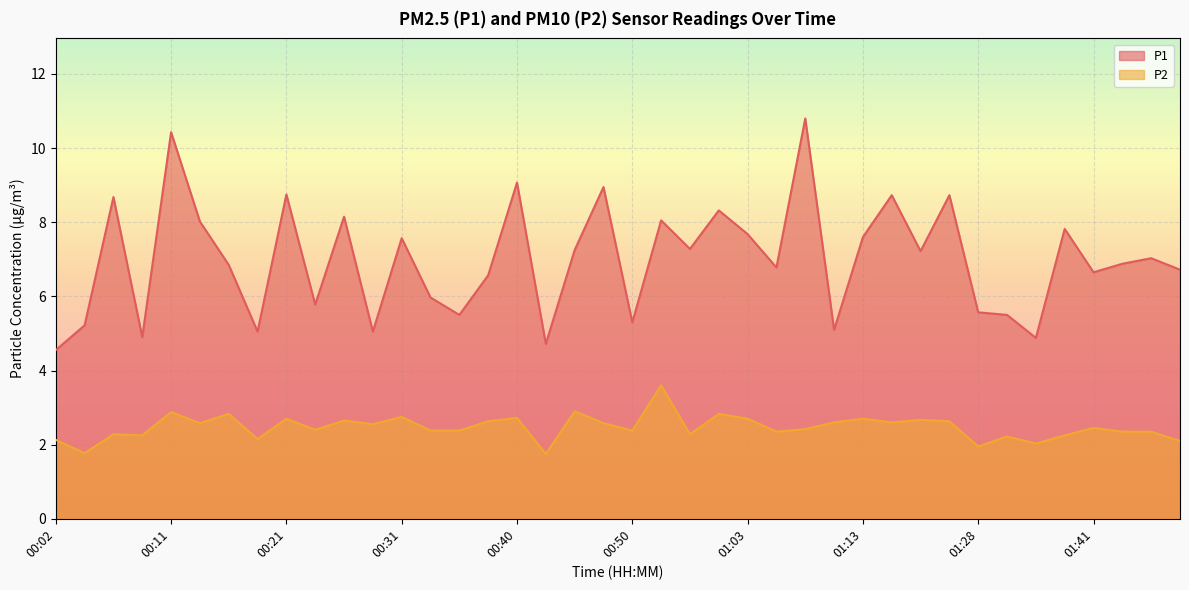

Reading left to right, what are all the values shown in this chart?

P1: 00:02=4.5	00:04=5.2	00:06=8.7	00:09=4.9	00:11=10.4	00:14=8.0	00:16=6.8	00:19=5.0	00:21=8.8	00:23=5.8	00:26=8.2	00:28=5.0	00:31=7.6	00:33=6.0	00:36=5.5	00:38=6.6	00:40=9.1	00:43=4.7	00:45=7.2	00:48=8.9	00:50=5.3	00:53=8.1	00:55=7.3	00:58=8.3	01:03=7.7	01:05=6.8	01:08=10.8	01:10=5.1	01:13=7.6	01:15=8.7	01:18=7.2	01:25=8.7	01:28=5.6	01:33=5.5	01:36=4.9	01:38=7.8	01:41=6.7	01:43=6.9	01:45=7.0	01:48=6.7
P2: 00:02=2.1	00:04=1.8	00:06=2.3	00:09=2.2	00:11=2.9	00:14=2.6	00:16=2.8	00:19=2.1	00:21=2.7	00:23=2.4	00:26=2.6	00:28=2.5	00:31=2.8	00:33=2.4	00:36=2.4	00:38=2.6	00:40=2.7	00:43=1.8	00:45=2.9	00:48=2.6	00:50=2.4	00:53=3.6	00:55=2.3	00:58=2.8	01:03=2.7	01:05=2.4	01:08=2.4	01:10=2.6	01:13=2.7	01:15=2.6	01:18=2.7	01:25=2.6	01:28=1.9	01:33=2.2	01:36=2.0	01:38=2.2	01:41=2.5	01:43=2.4	01:45=2.4	01:48=2.1